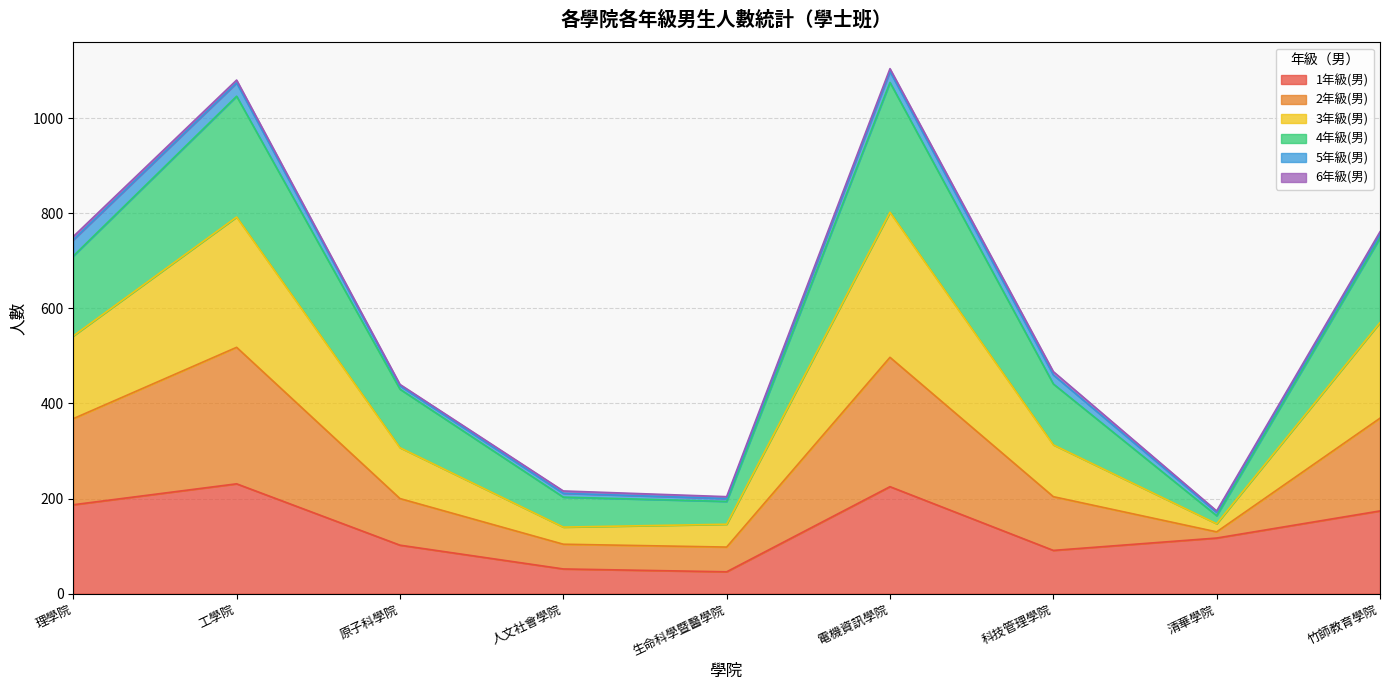

At which category does the chart reach its minimum across all series?

生命科學暨醫學院